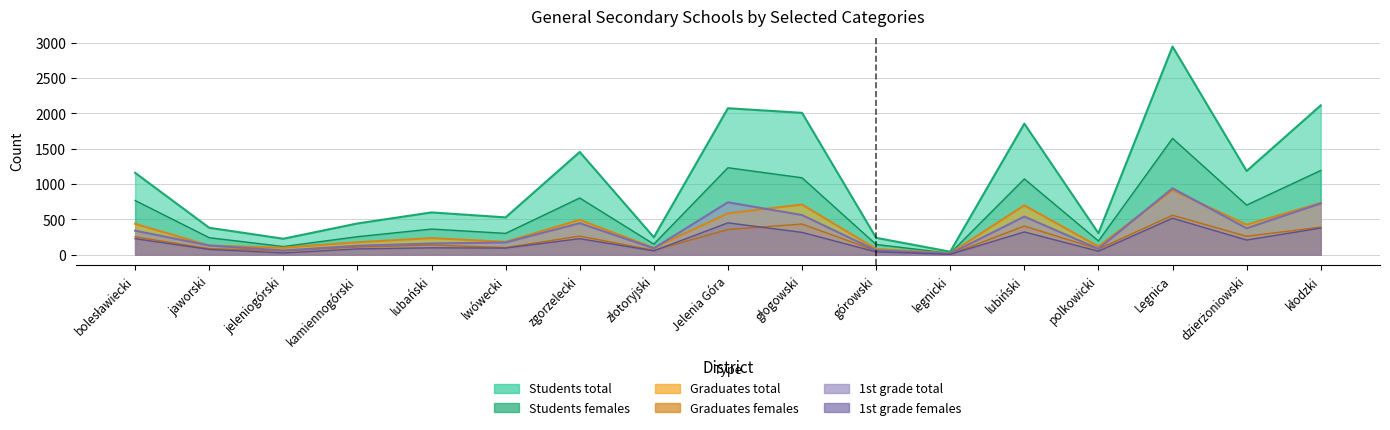

What is the total value across all series at górowski?

625